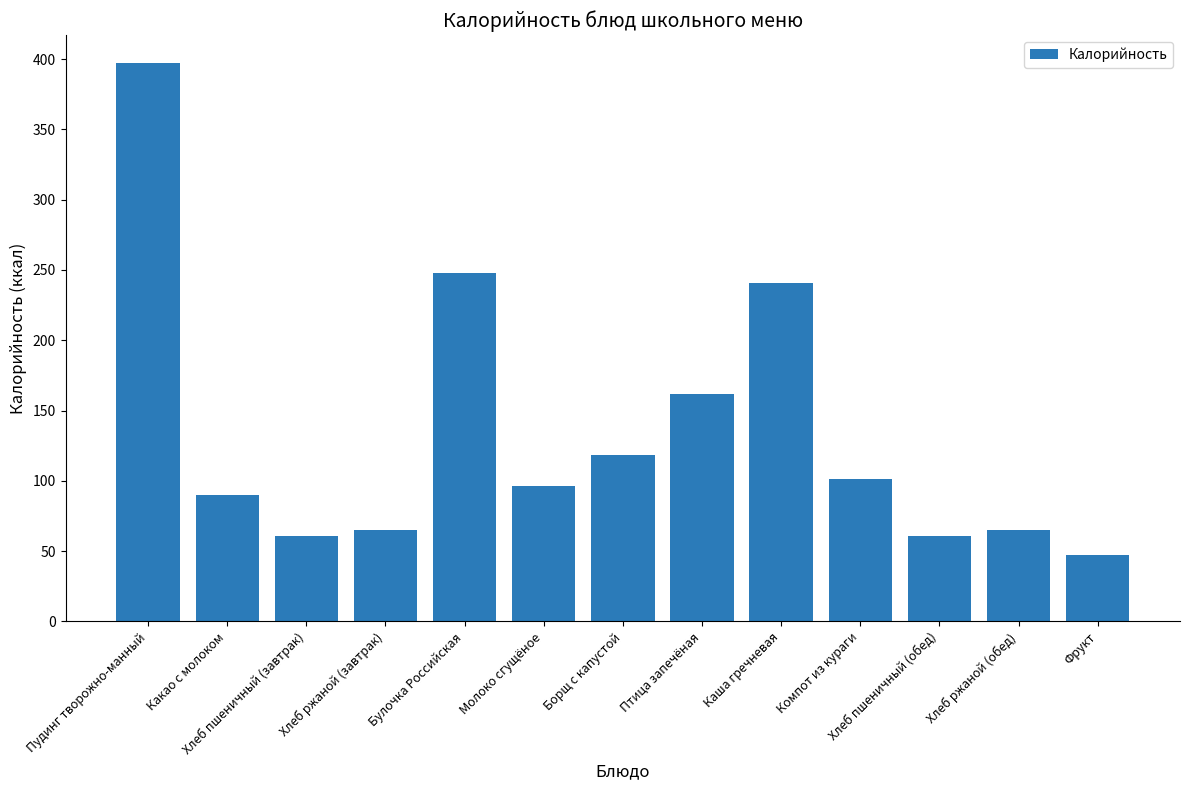

How many distinct data groups are displayed?

1